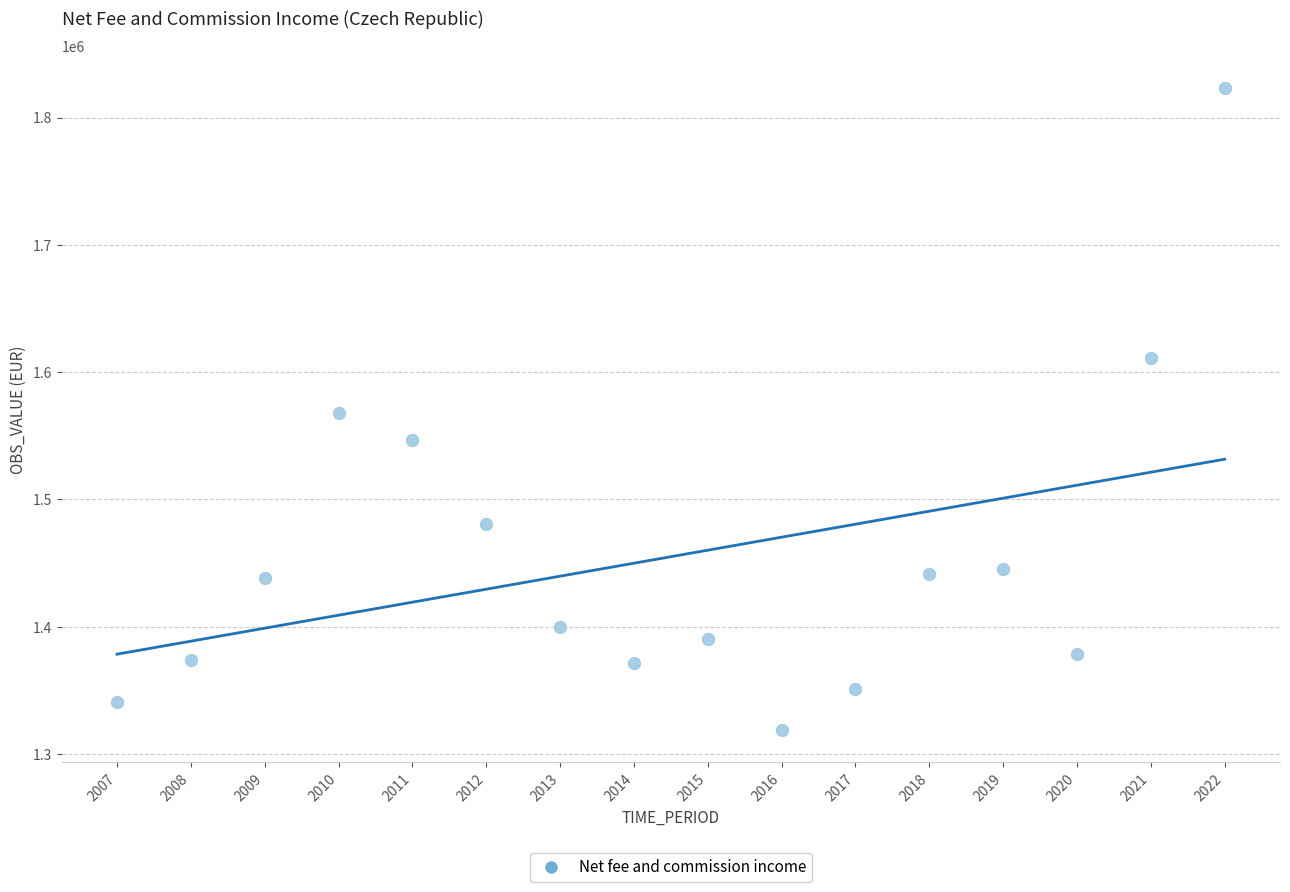

What is the range of Y values (max minus min)?

504592